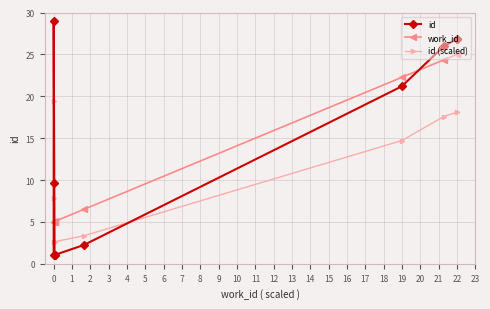

What is the average value of the id (scaled) series?

10.7